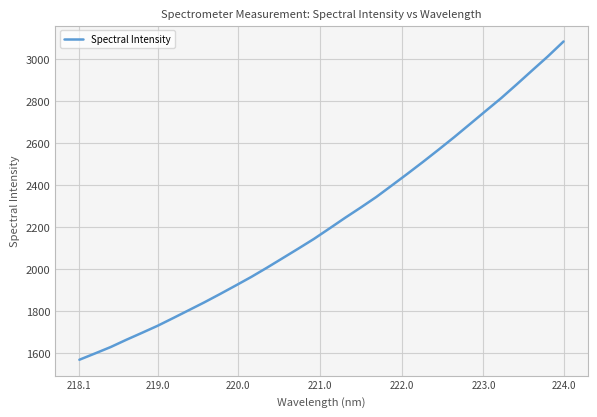

Count the number of data series in this chart.

1